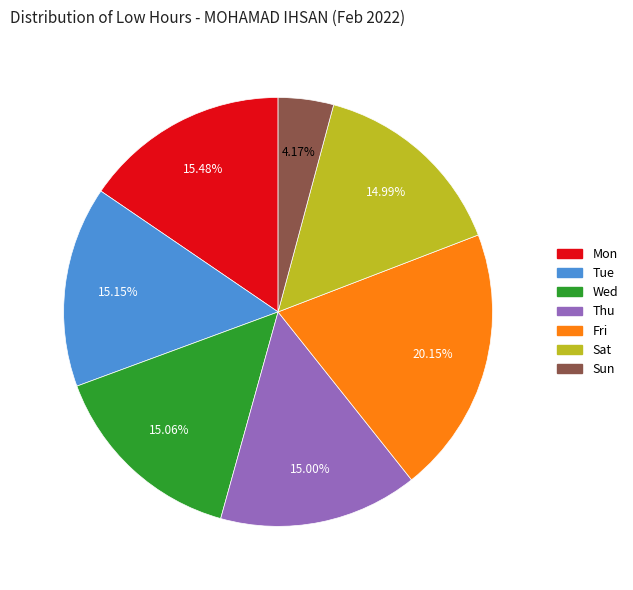

Is there a majority slice in this chart?

No